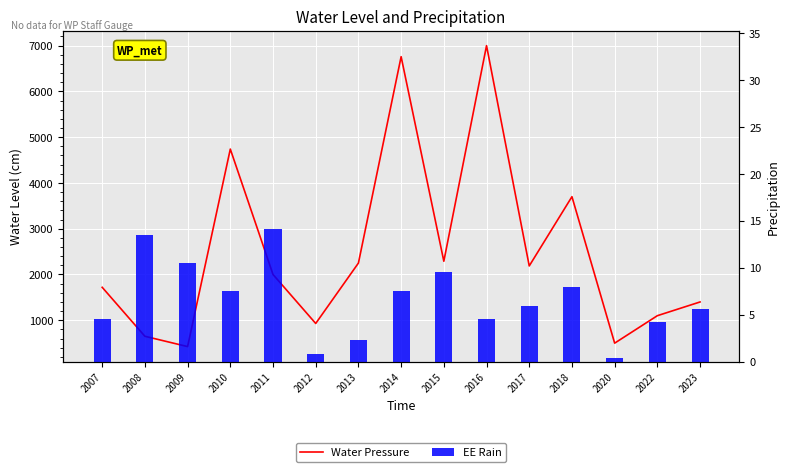

The EE Rain series shows 2.3 at 2013. True or false?

True